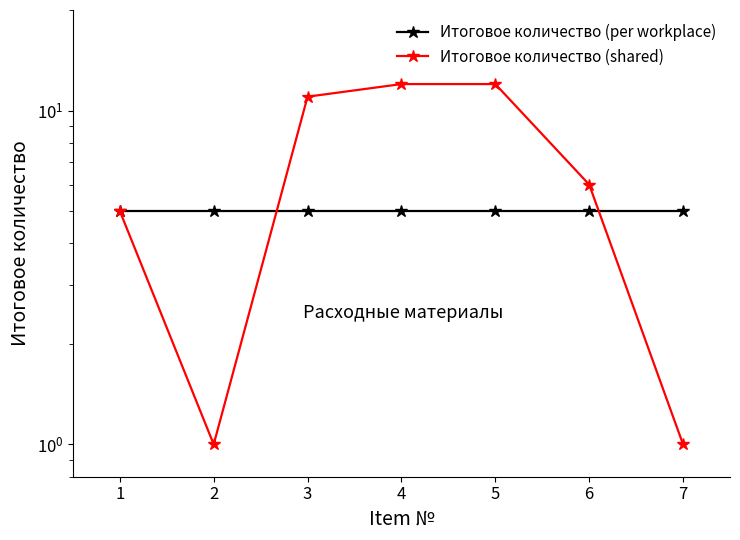

The Итоговое количество (shared) series shows 2 at 3. True or false?

False